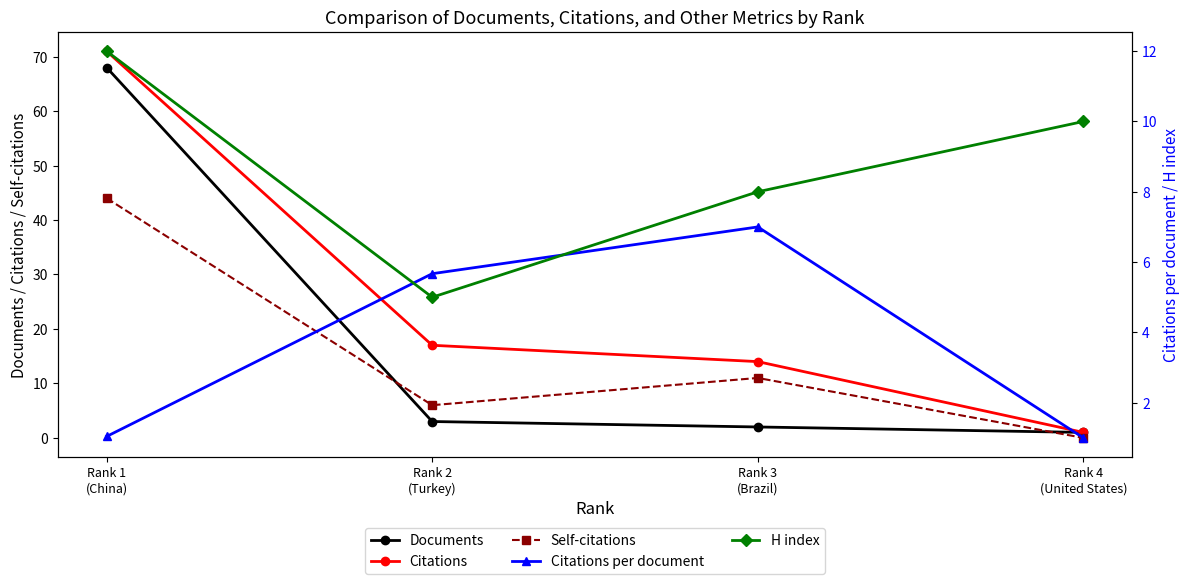

How many intersections are there between Documents and H index?

1